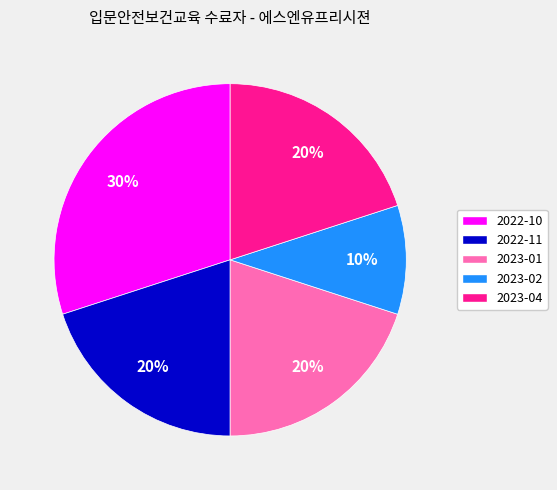

To the nearest percent, what is the average slice percentage?

20%